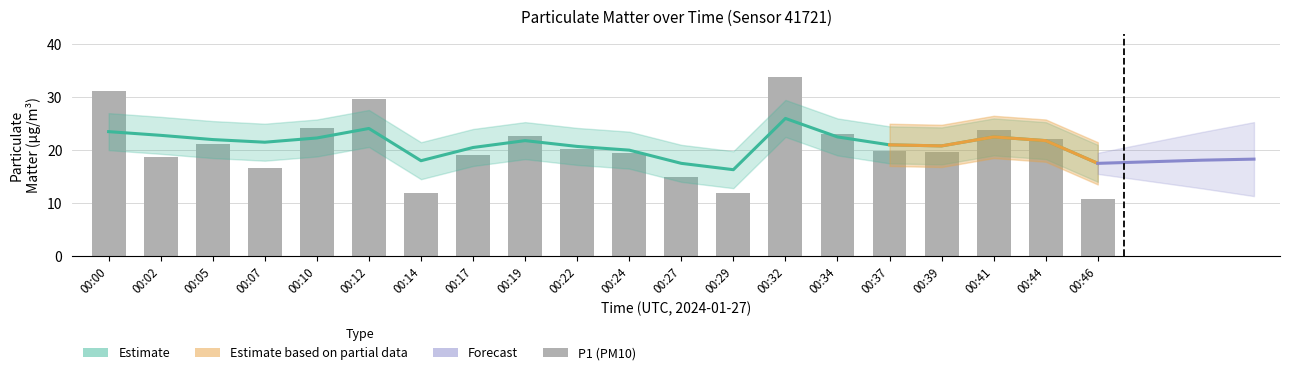

Where does the data first go above 20?

00:00